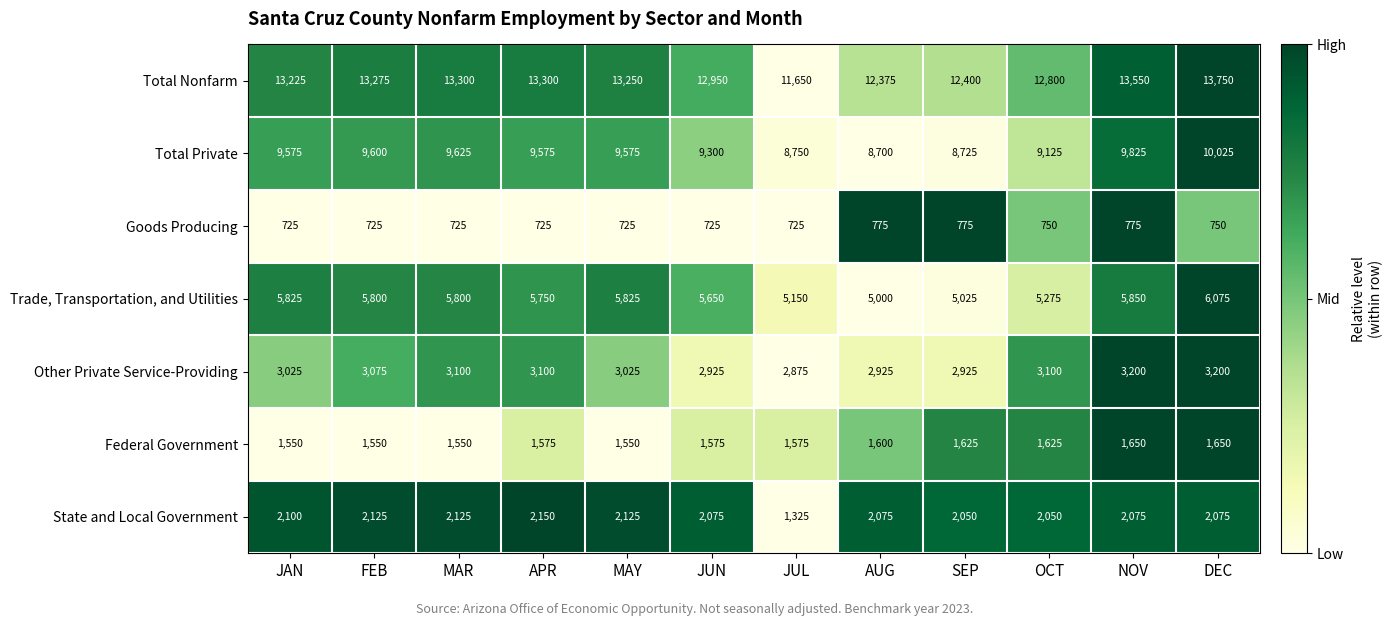

What is the difference between the second highest and minimum values in the Trade, Transportation, and Utilities series?

850